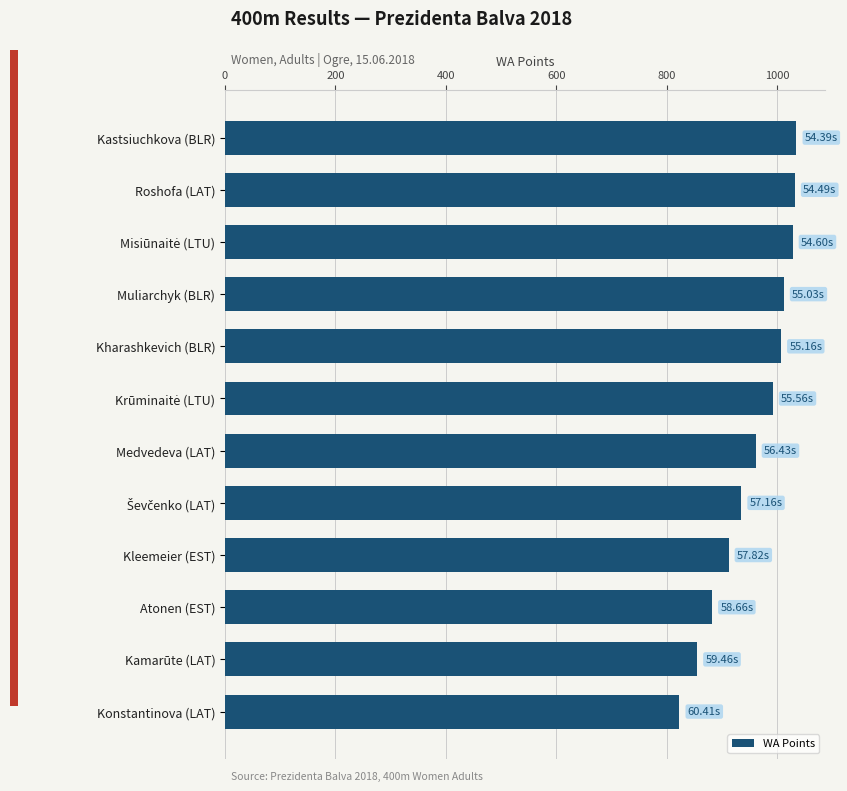

What is the sum of all values?

11474